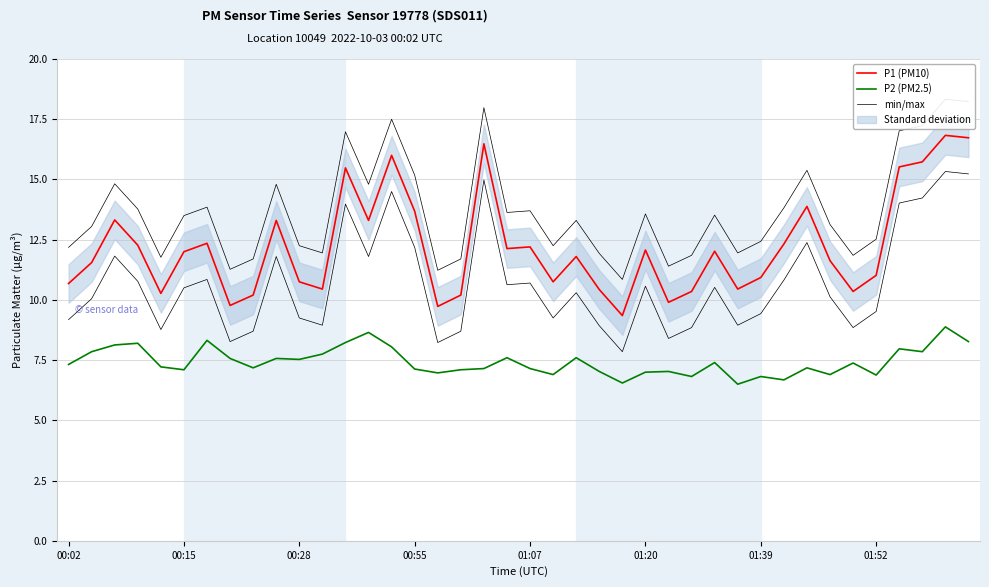

At which category is the sum across all series the highest?

38